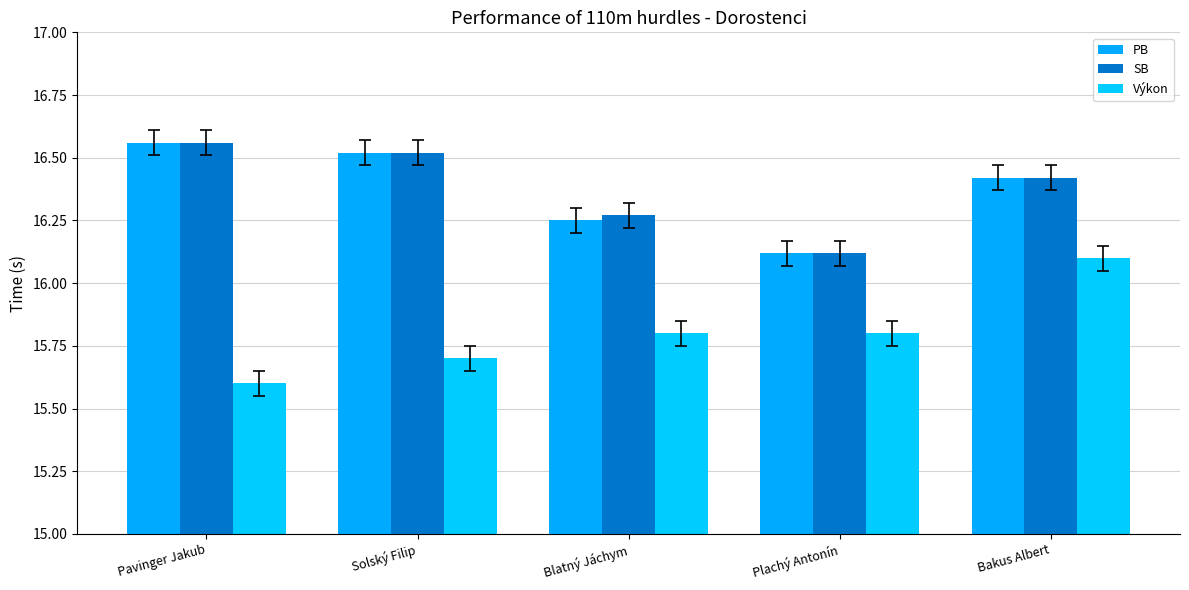

How many series are shown in this chart?

3